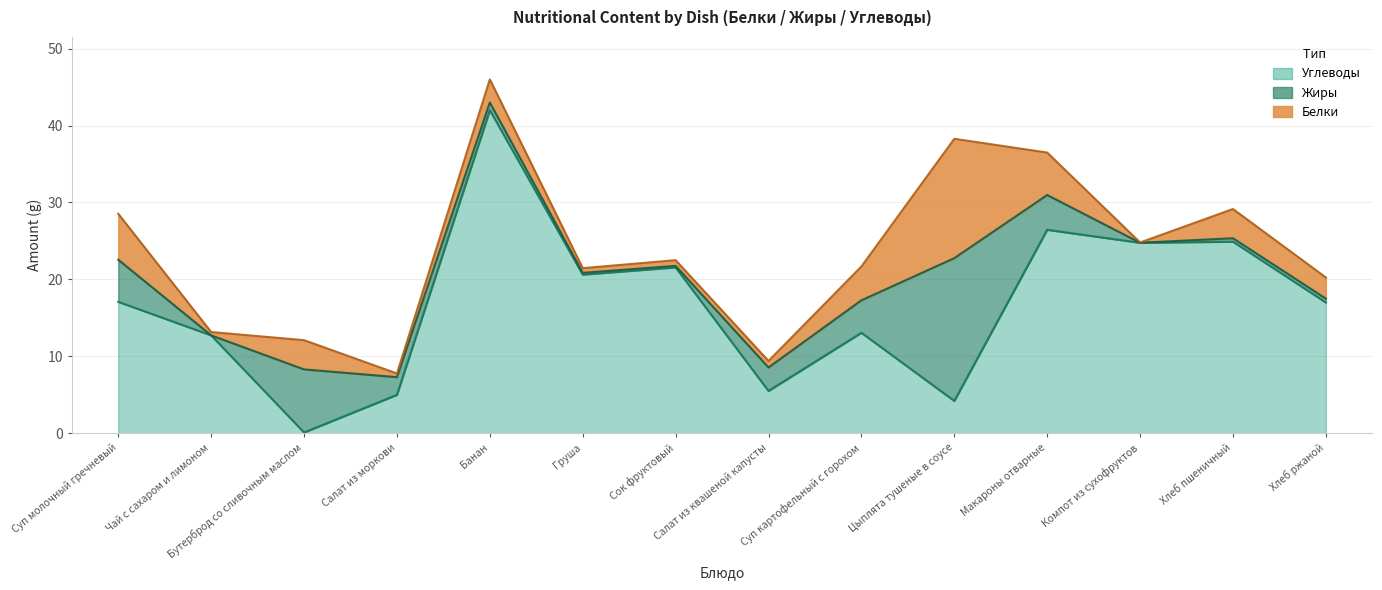

Reading left to right, extract all data points from this chart.

Белки: 6.0	0.4	3.8	0.5	3.0	0.6	0.7	0.8	4.4	15.5	5.5	0.0	3.8	2.8
Жиры: 5.5	0.0	8.2	2.3	1.0	0.2	0.2	3.0	4.2	18.6	4.5	0.0	0.5	0.5
Углеводы: 17.1	12.7	0.1	5.0	42.0	20.6	21.6	5.5	13.1	4.2	26.4	24.8	24.9	17.0